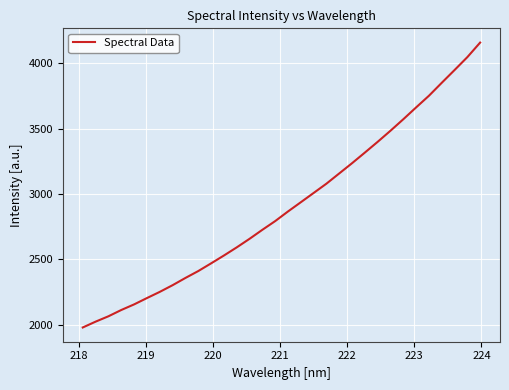

What is the greatest value displayed?

4157.5